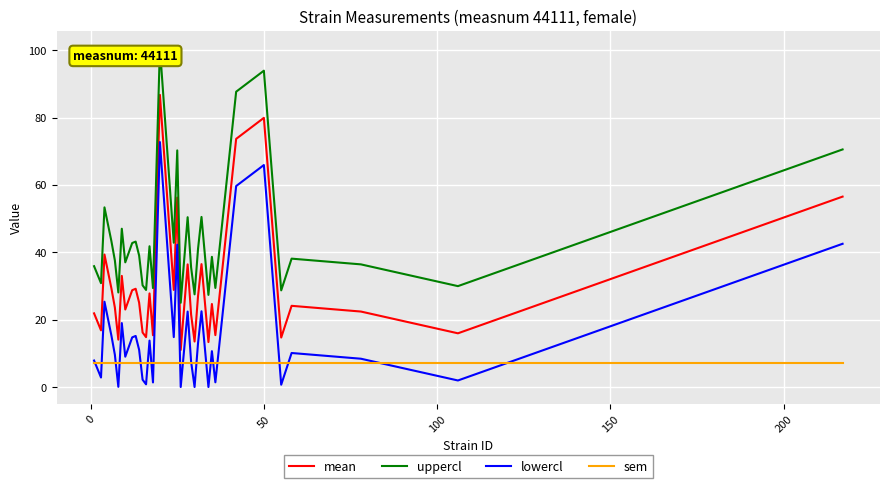

True or false: uppercl and lowercl intersect in this chart.

False